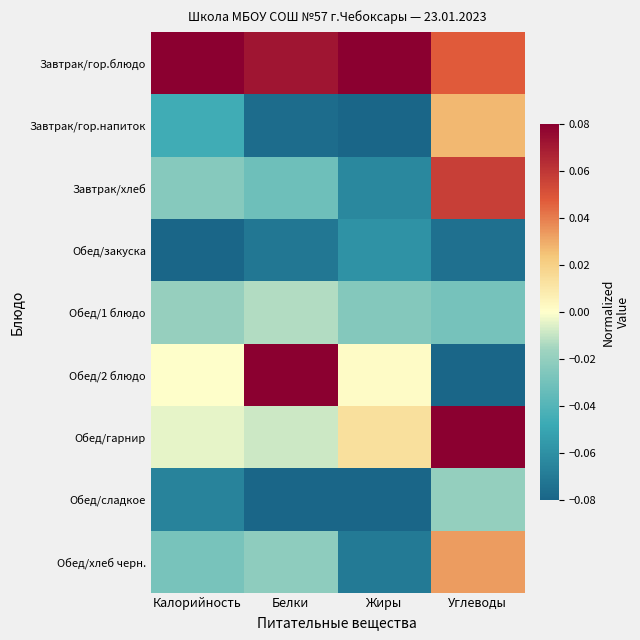

What is the spread (max minus min) of values at Жиры?

0.2